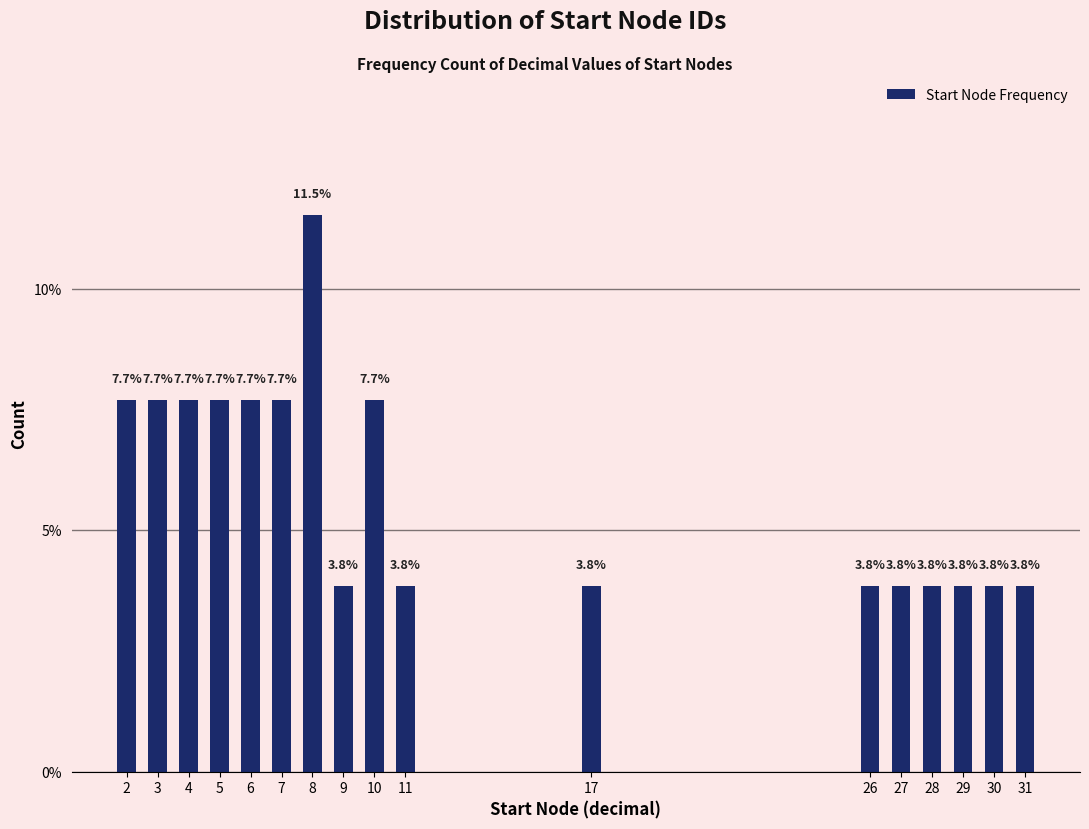

Reading left to right, list all the values displayed in this chart.

2=7.7	3=7.7	4=7.7	5=7.7	6=7.7	7=7.7	8=11.5	9=3.8	10=7.7	11=3.8	17=3.8	26=3.8	27=3.8	28=3.8	29=3.8	30=3.8	31=3.8